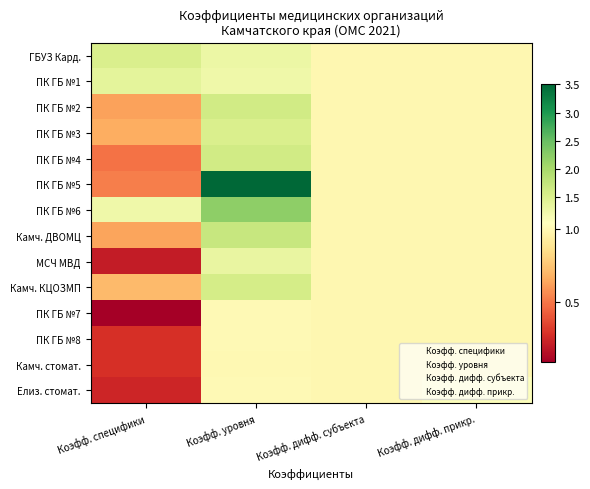

What is the total value across all series at Коэфф. уровня?

21.7